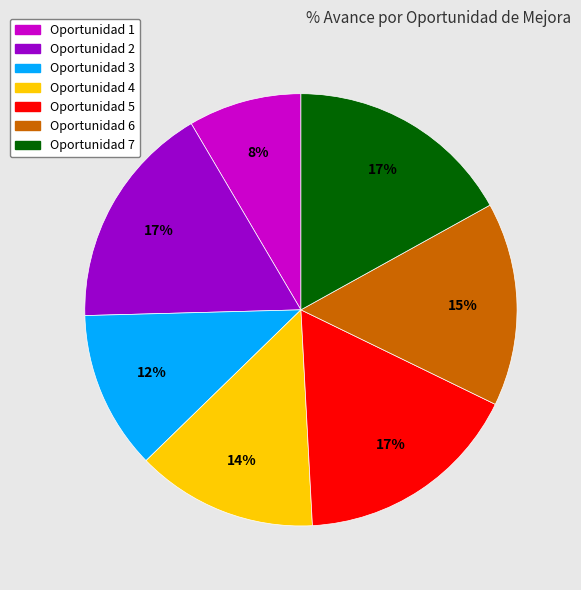

How many segments does this pie chart have?

7